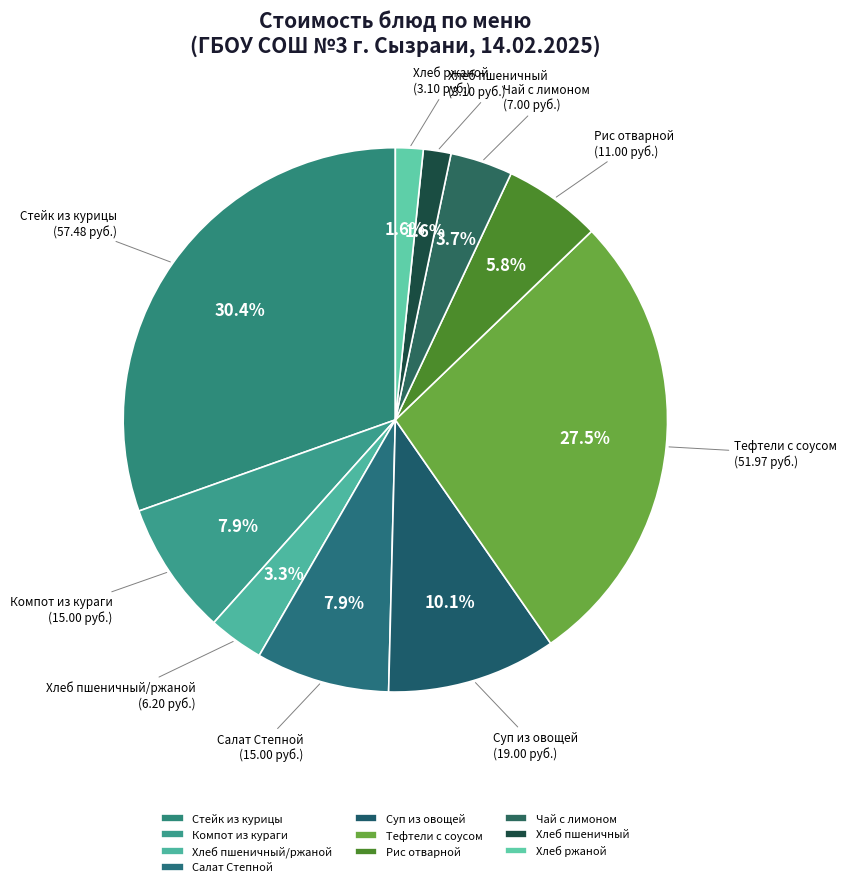

Does any single category account for the majority?

No